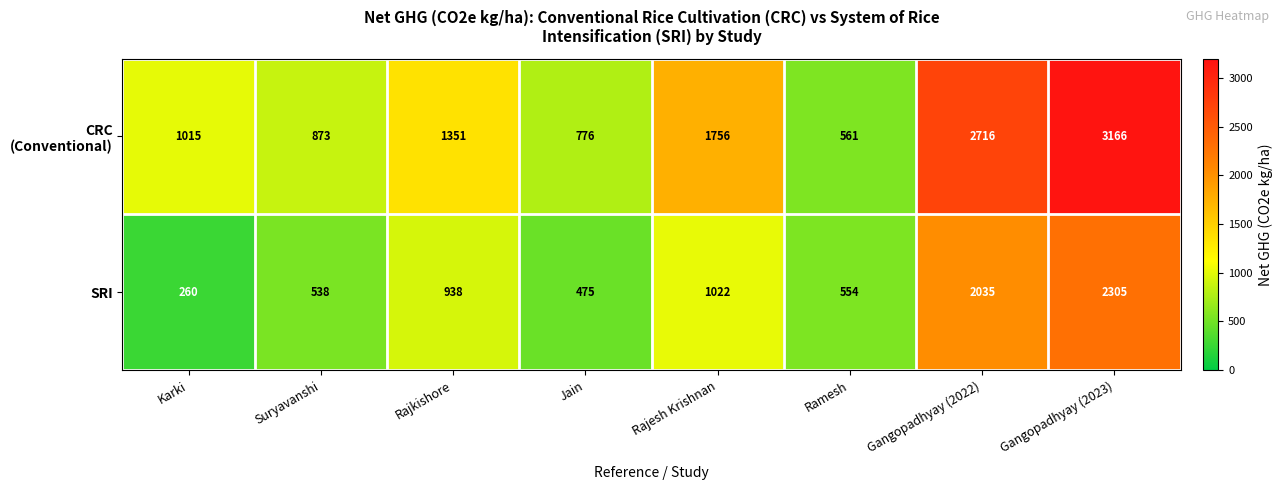

What is the highest value of the SRI series?

2305